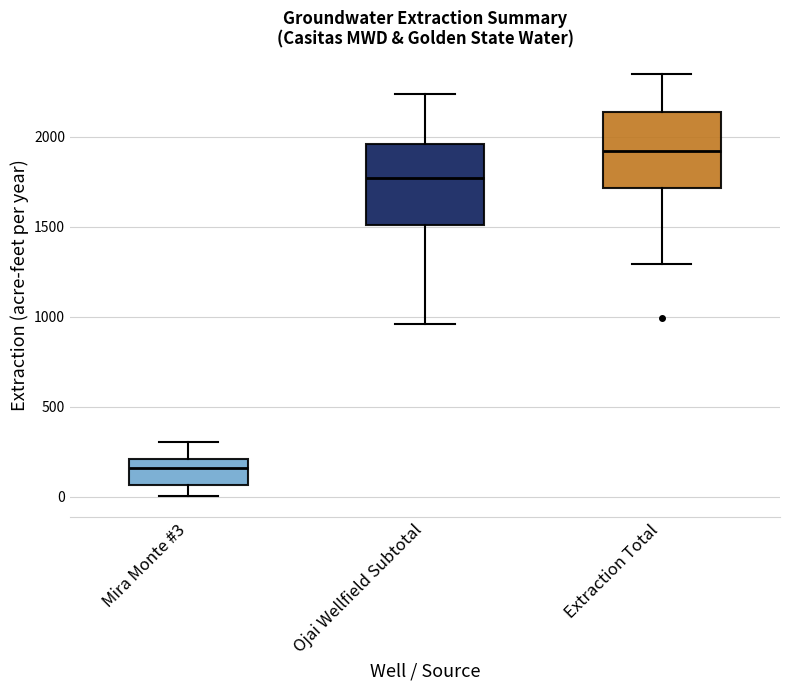

Reading left to right, read every box against the y-axis: the position of its median line, the range the box covers, and the ends of its whiskers. The values are not printed on the chart, so give them approximately, as read against the axis.

Mira Monte #3: median 150, box 50 to 200, whiskers 0 to 300
Ojai Wellfield Subtotal: median 1750, box 1500 to 1950, whiskers 950 to 2250
Extraction Total: median 1900, box 1700 to 2150, whiskers 1300 to 2350